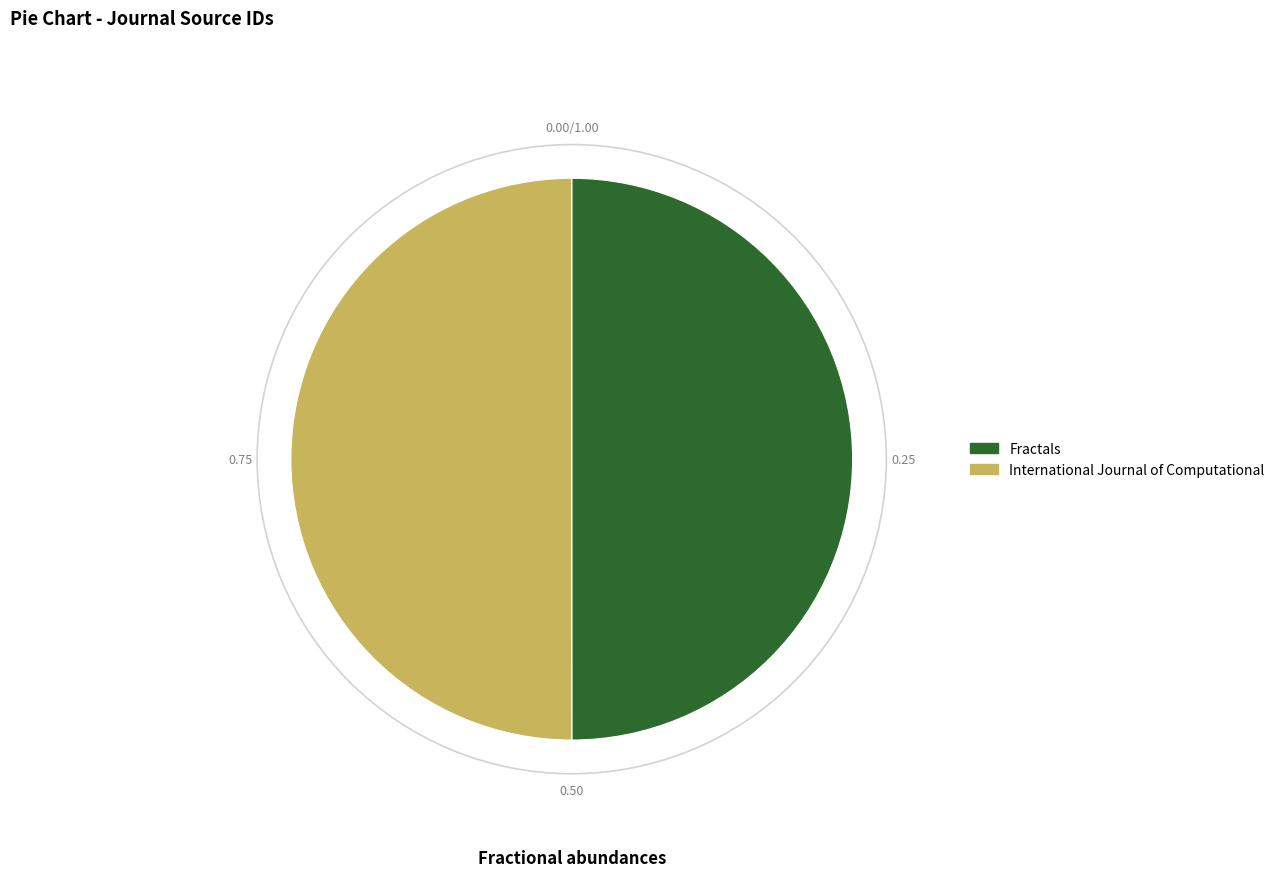

The International Journal of Computational slice represents 56% of the pie. True or false?

False